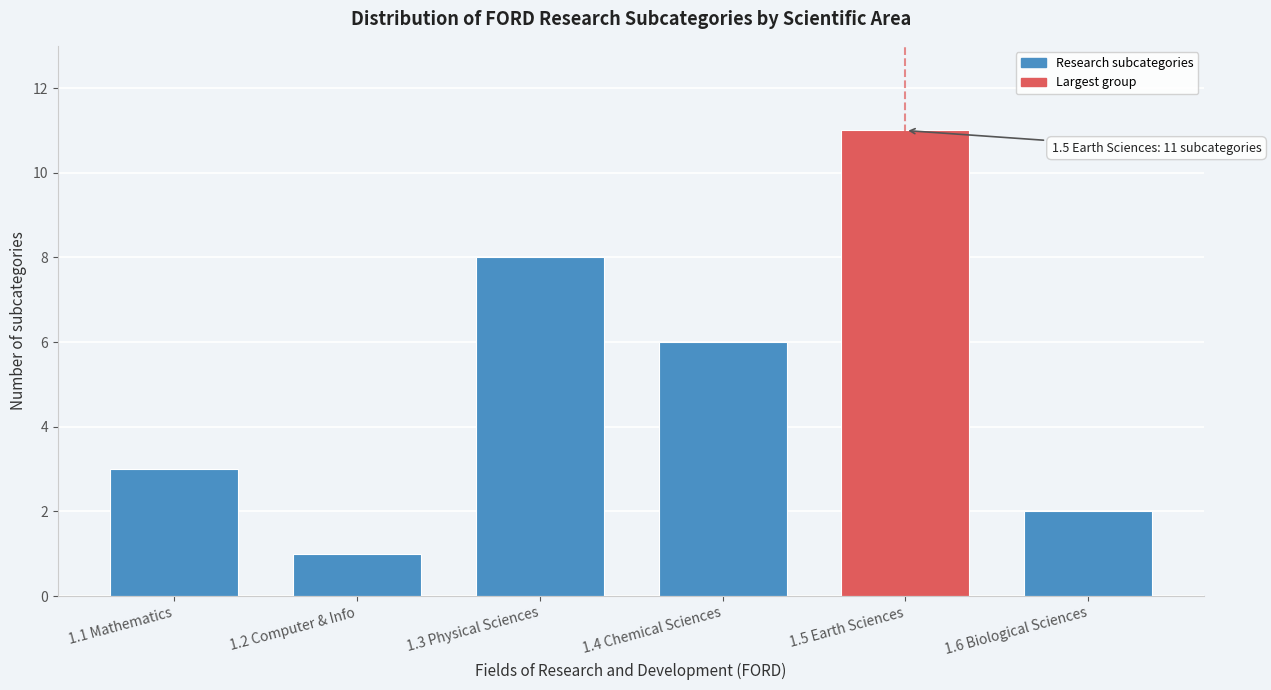

Reading left to right, extract all data points from this chart.

1.1 Mathematics=3	1.2 Computer & Info=1	1.3 Physical Sciences=8	1.4 Chemical Sciences=6	1.5 Earth Sciences=11	1.6 Biological Sciences=2